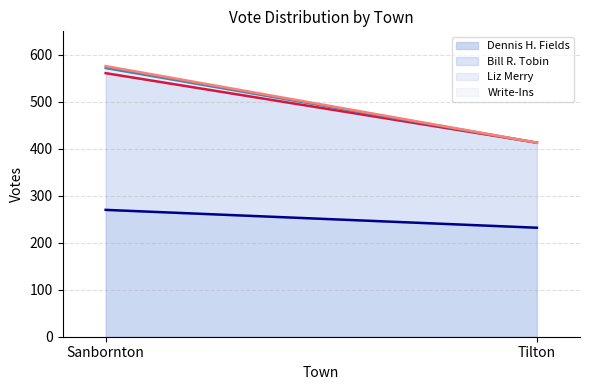

Where is Liz Merry nearest to the value 5?

Tilton